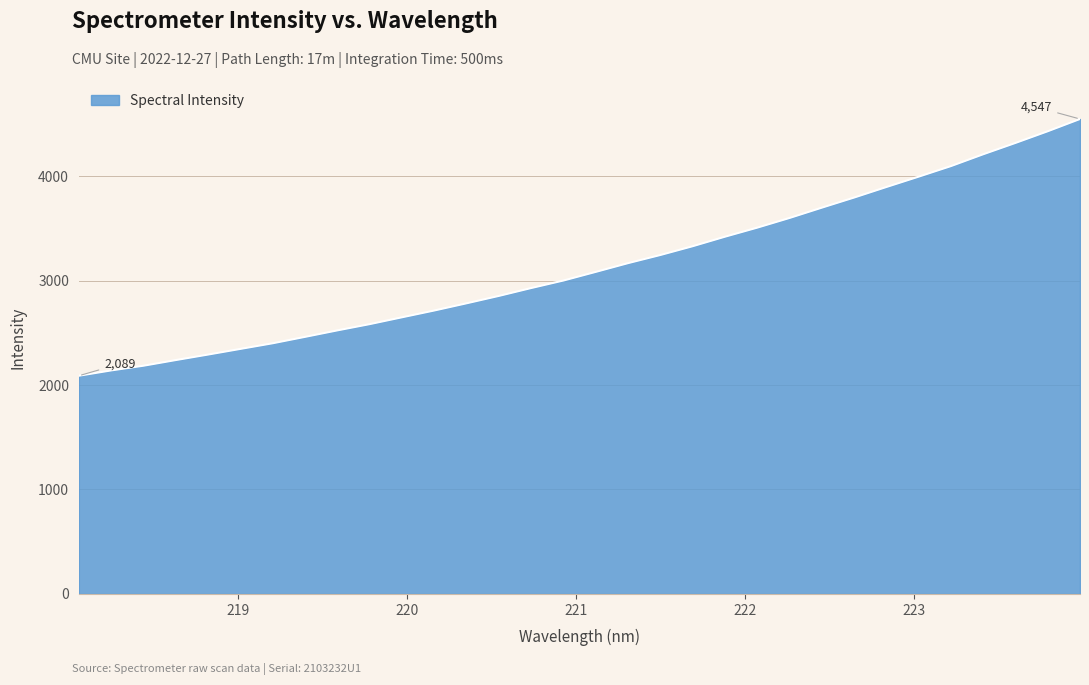

What is the maximum value shown in the chart?

4546.7